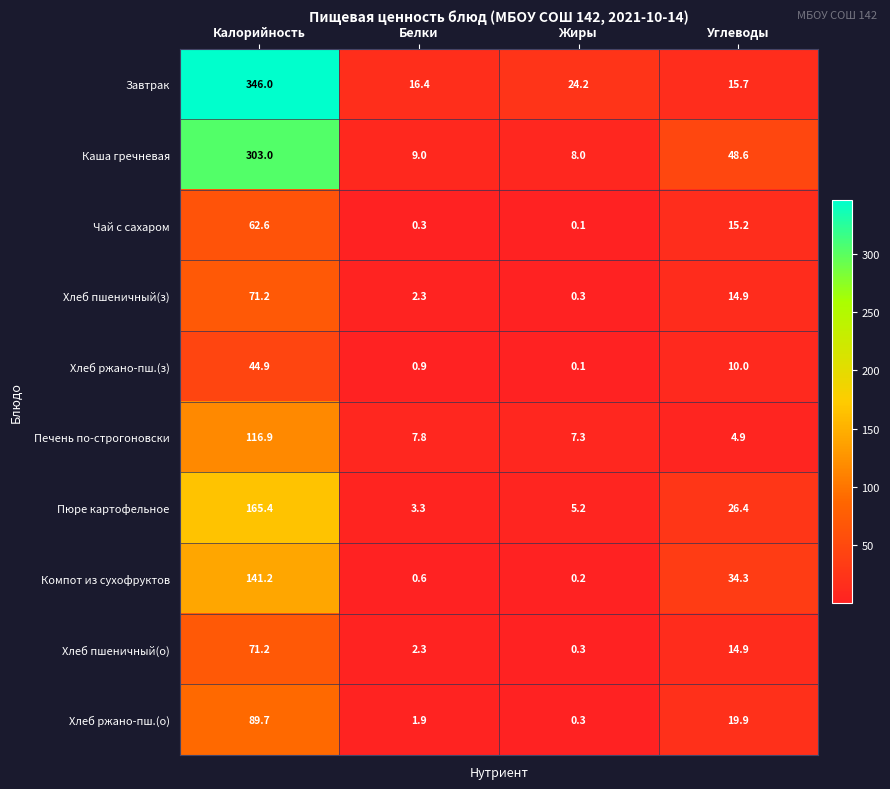

What is the difference between the maximum and second lowest values in the Хлеб пшеничный(з) series?

68.9